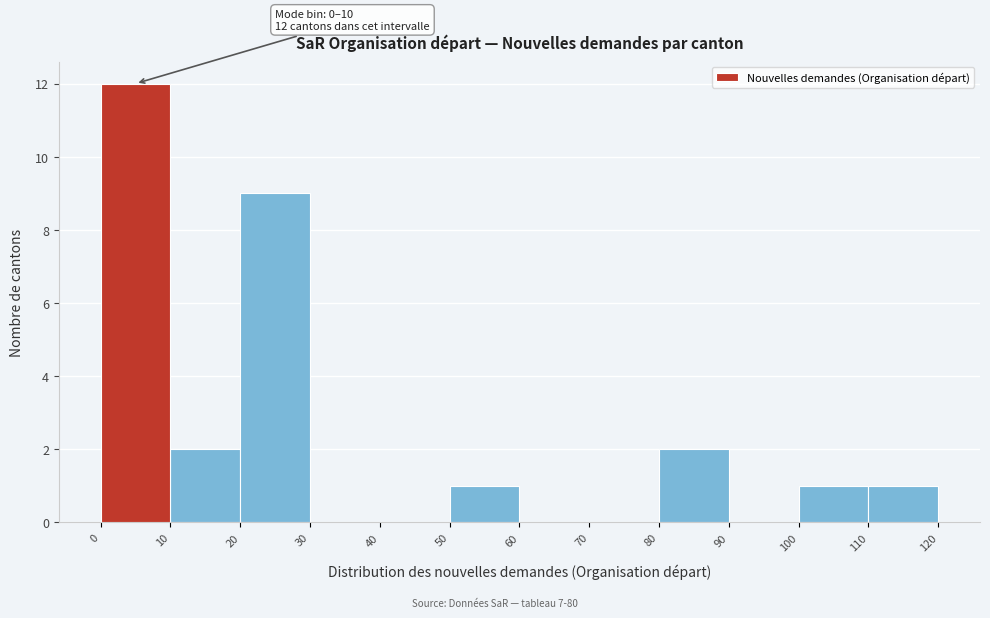

Which range on the x-axis has the tallest bar?

0 to 10